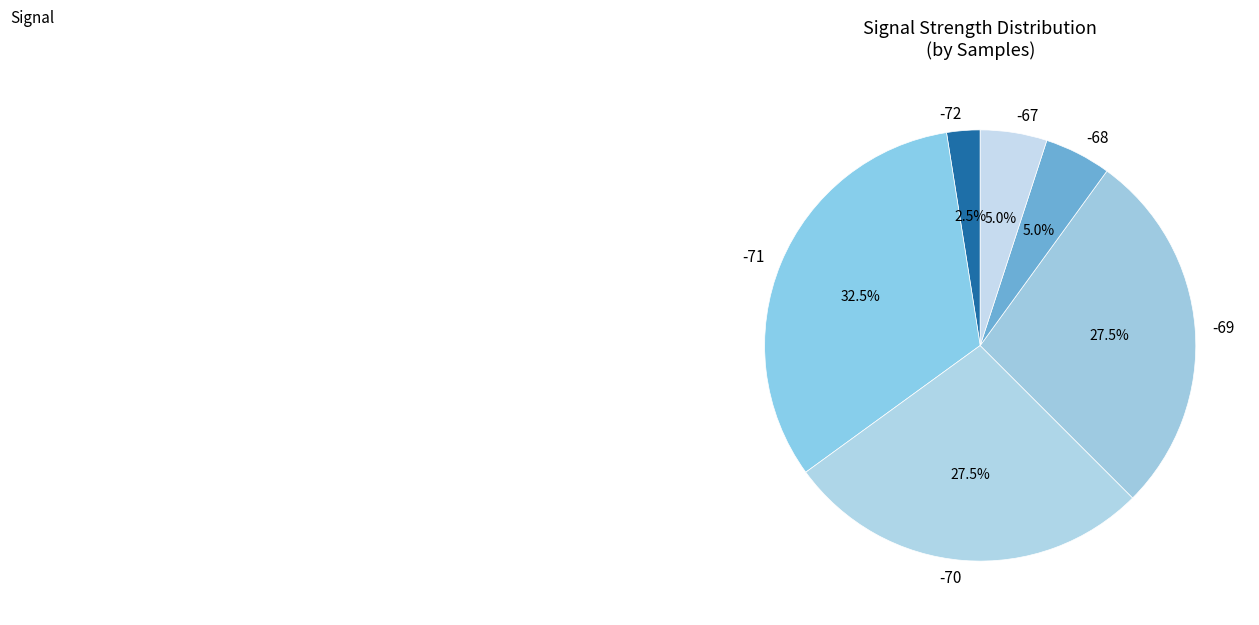

What is the ratio of the value at -70 to the value at -72?

11.0